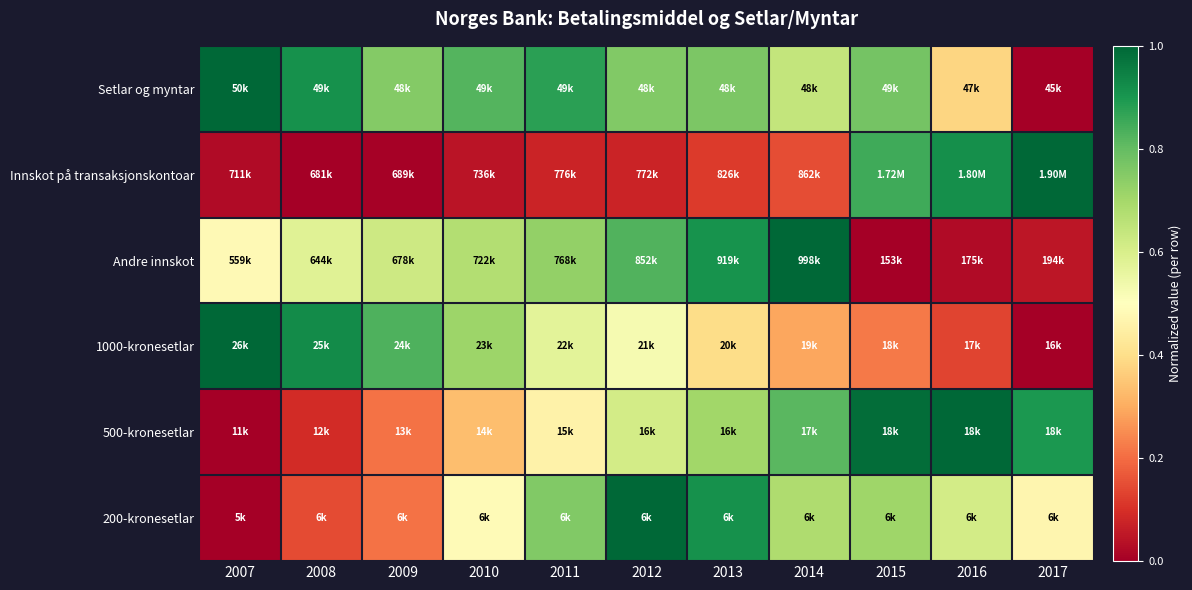

Reading left to right, list all the values displayed in this chart.

Setlar og myntar: 2007=1.0	2008=0.9	2009=0.8	2010=0.8	2011=0.9	2012=0.8	2013=0.8	2014=0.6	2015=0.8	2016=0.4	2017=0.0
Innskot på transaksjonskontoar: 2007=0.0	2008=0.0	2009=0.0	2010=0.0	2011=0.1	2012=0.1	2013=0.1	2014=0.1	2015=0.9	2016=0.9	2017=1.0
Andre innskot: 2007=0.5	2008=0.6	2009=0.6	2010=0.7	2011=0.7	2012=0.8	2013=0.9	2014=1.0	2015=0.0	2016=0.0	2017=0.0
1000-kronesetlar: 2007=1.0	2008=0.9	2009=0.8	2010=0.7	2011=0.6	2012=0.5	2013=0.4	2014=0.3	2015=0.2	2016=0.1	2017=0.0
500-kronesetlar: 2007=0.0	2008=0.1	2009=0.2	2010=0.3	2011=0.5	2012=0.6	2013=0.7	2014=0.8	2015=1.0	2016=1.0	2017=0.9
200-kronesetlar: 2007=0.0	2008=0.1	2009=0.2	2010=0.5	2011=0.8	2012=1.0	2013=0.9	2014=0.7	2015=0.7	2016=0.6	2017=0.5